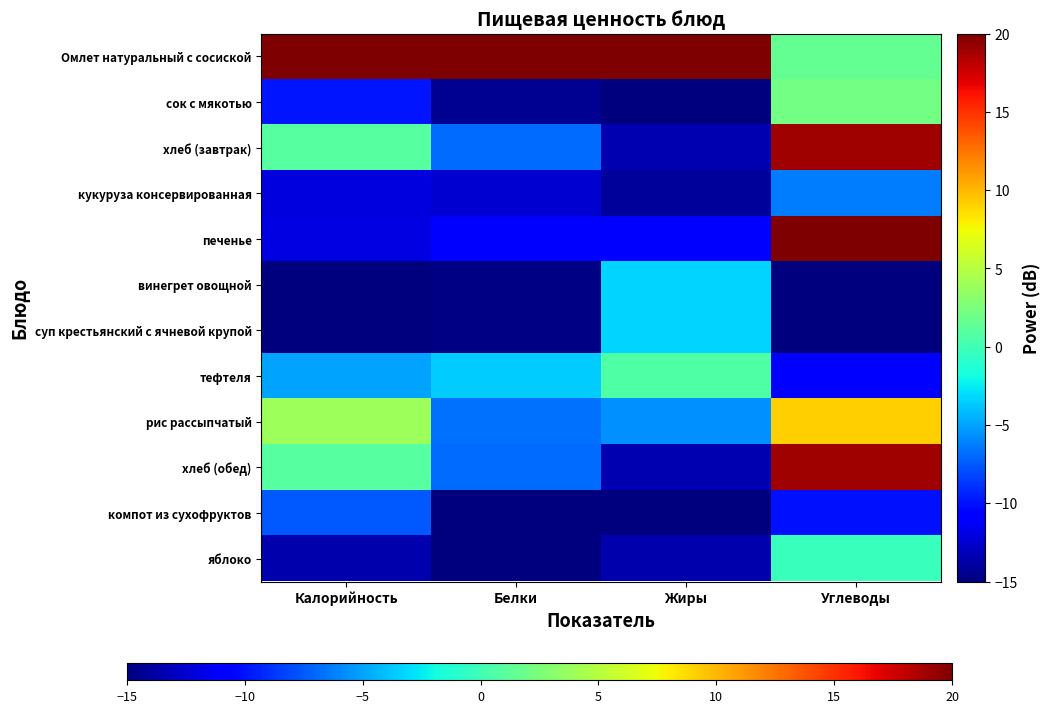

What is the minimum value shown in the chart?

-15.0